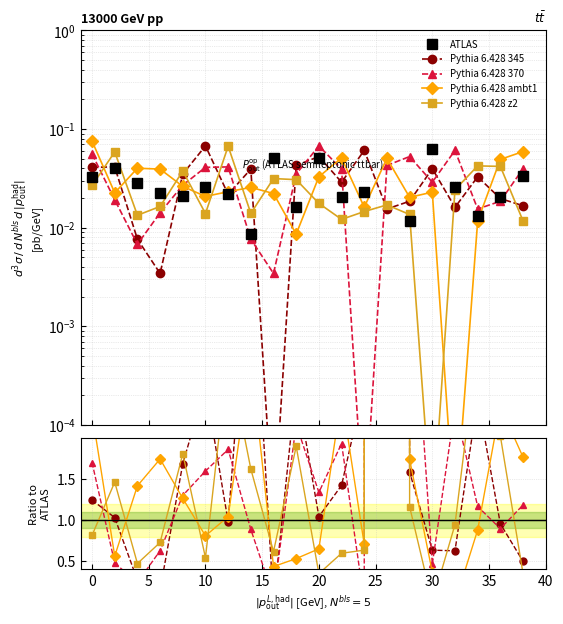

What are all the series names shown in the legend?

ATLAS, Pythia 6.428 345, Pythia 6.428 370, Pythia 6.428 ambt1, Pythia 6.428 z2